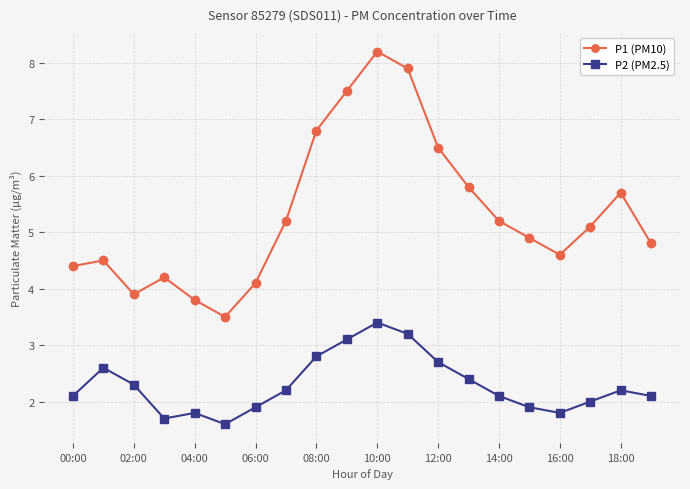

Which series has the widest spread of values?

P1 (PM10)